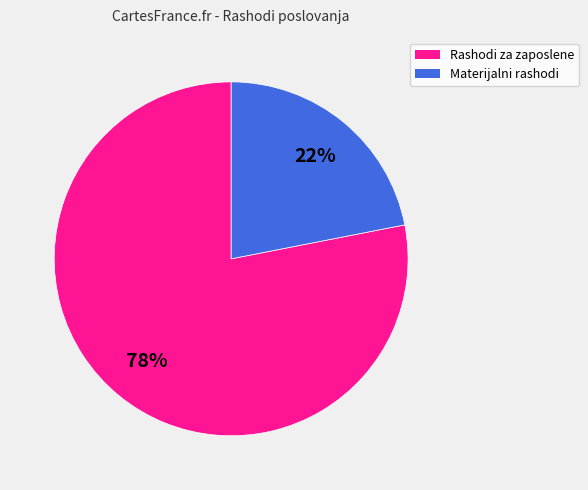

Rank the categories by value from highest to lowest.

Rashodi za zaposlene, Materijalni rashodi